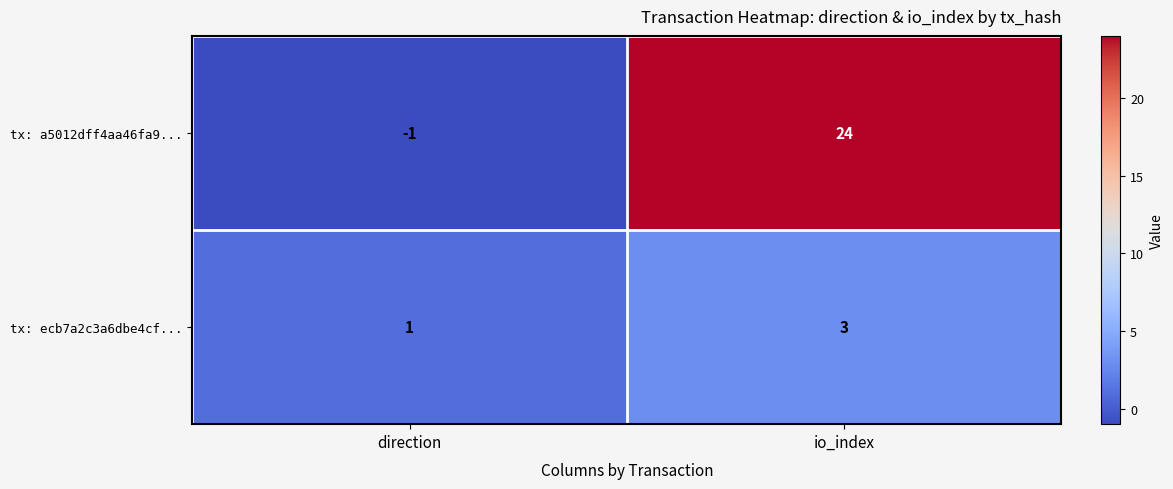

How many categories are shown in the chart?

2